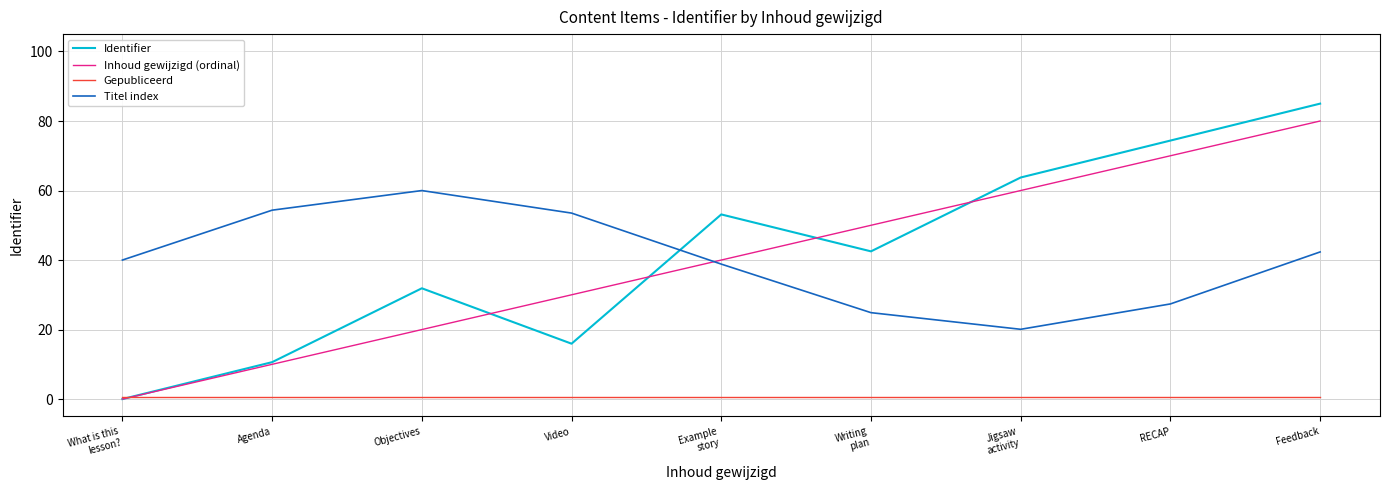

How many interior local valleys does the Titel index series have?

1